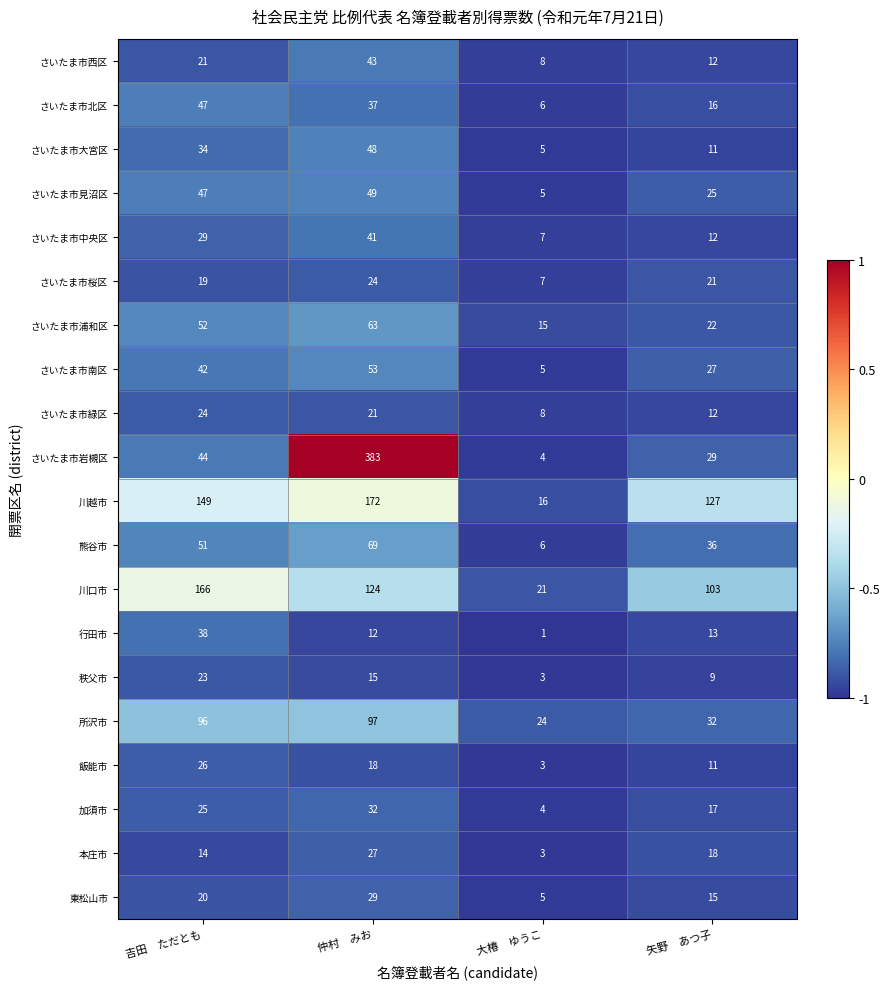

Which series changed the most between 大椿　ゆうこ and 矢野　あつ子?

川越市